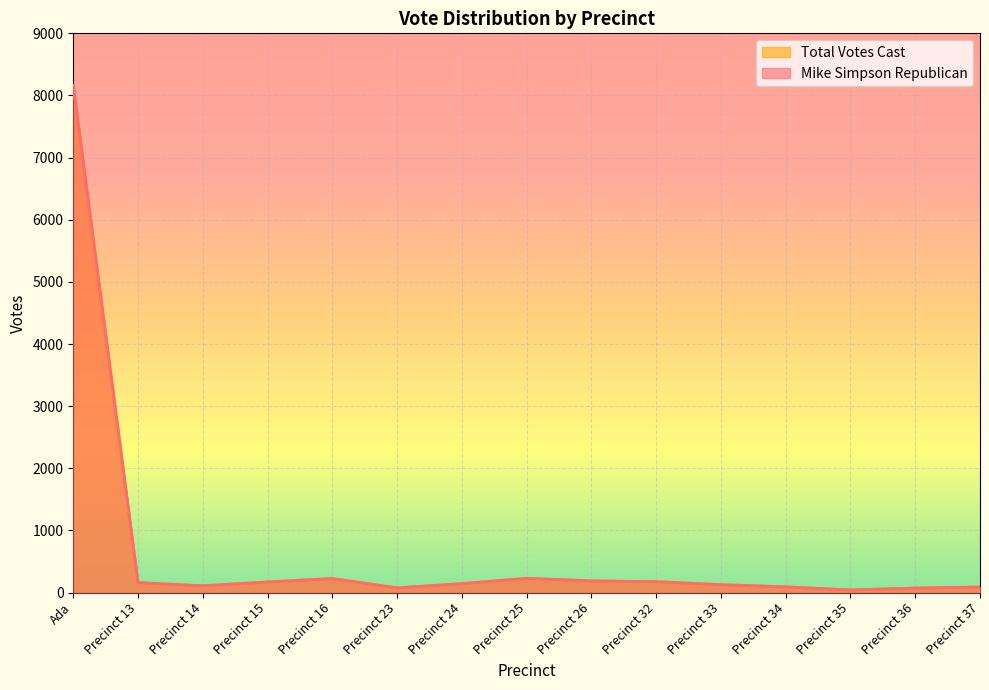

What is the label of the 8th point from the right?

Precinct 25